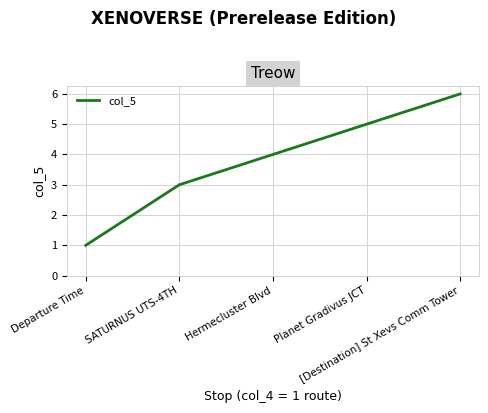

Count the values in the range 3 to 5.

3